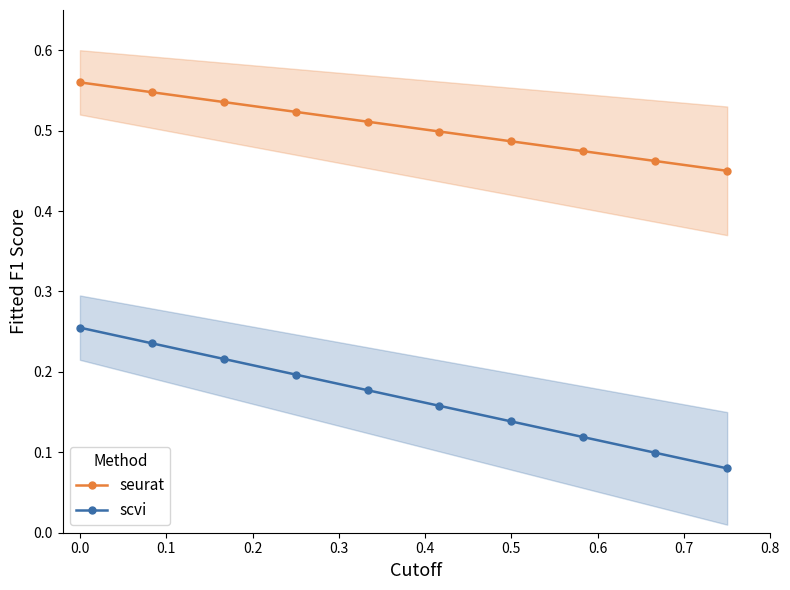

Count the seurat values in the range 0 to 1.

10